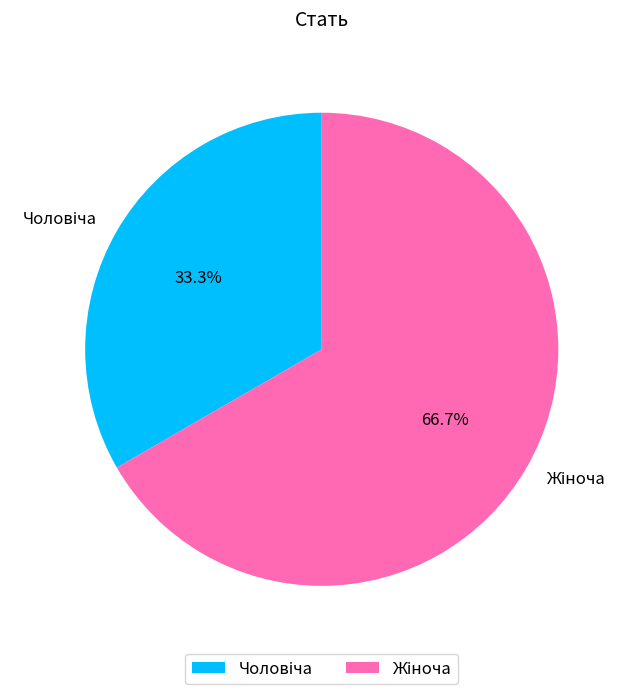

How many segments does this pie chart have?

2